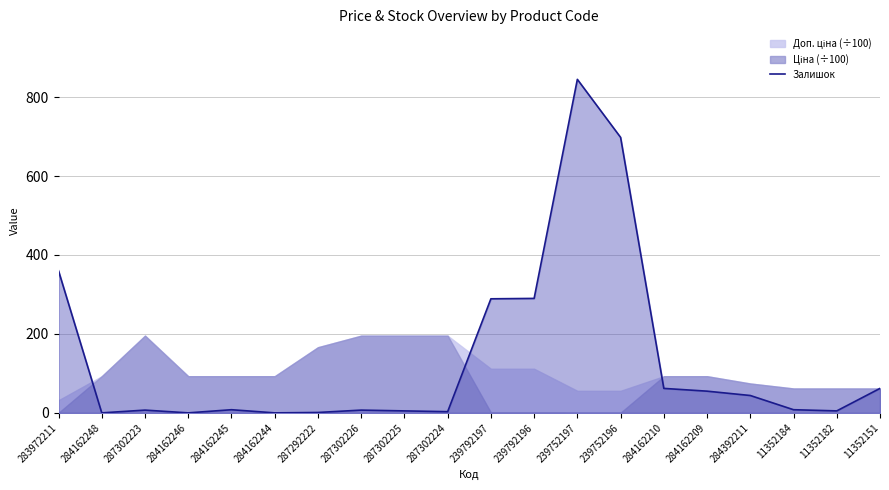

At which label does the data first exceed 8?

283972211